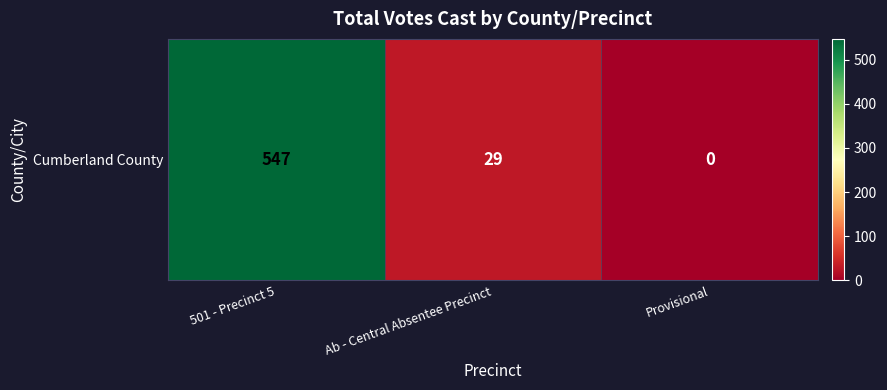

Between Provisional and 501 - Precinct 5, which is larger?

501 - Precinct 5